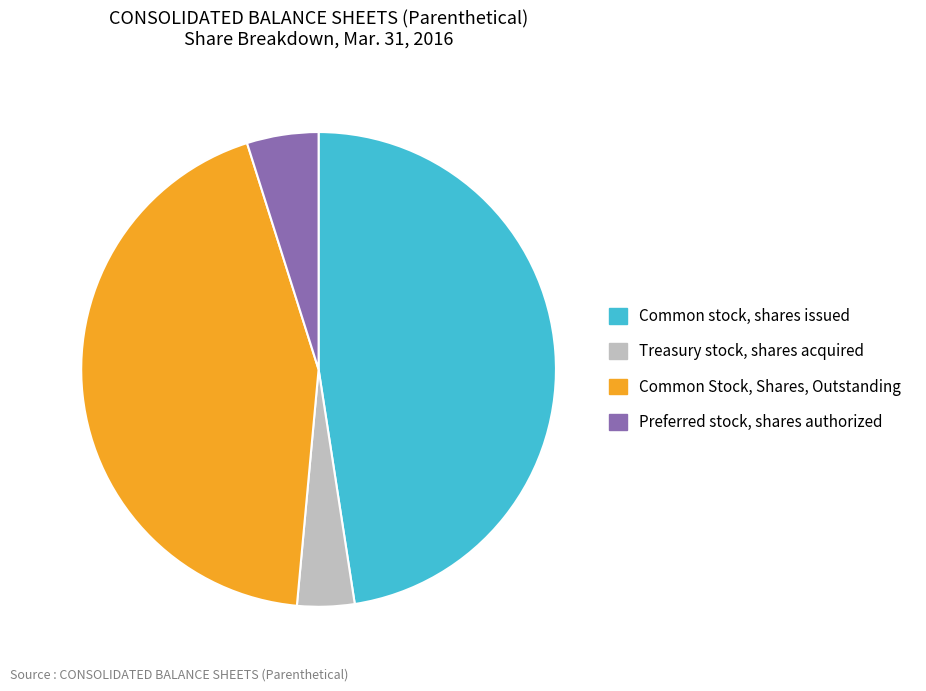

Is it true that Common stock, shares issued is 57% of the pie?

False